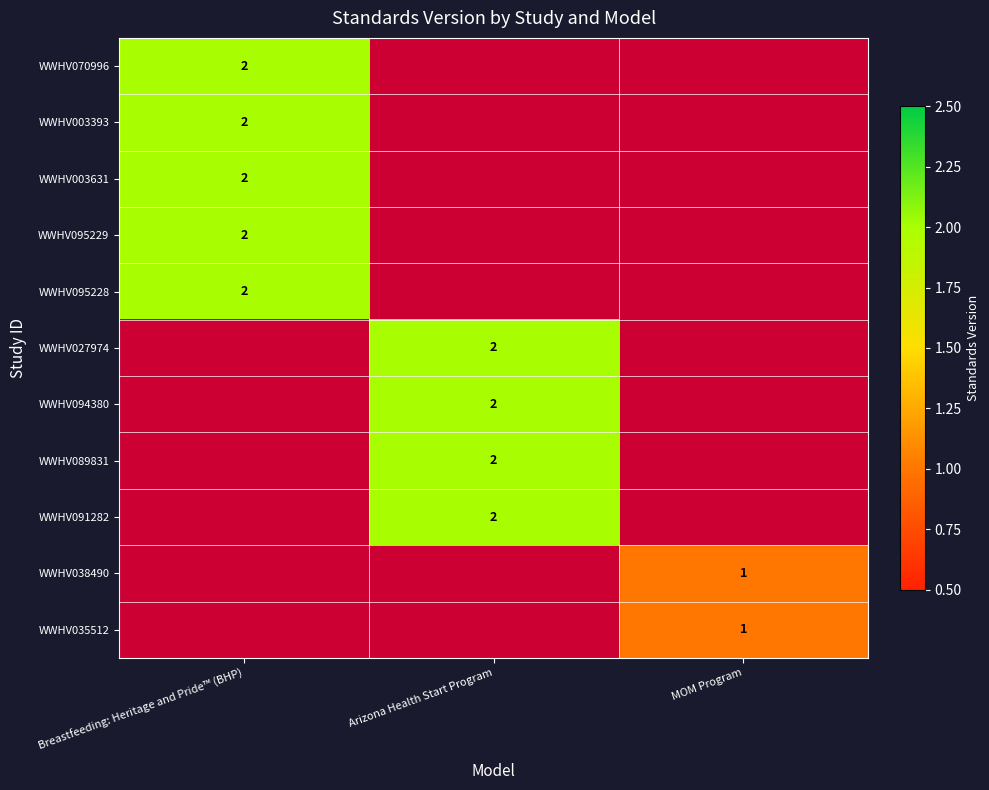

Is it true that WWHV095228 equals 0 at Breastfeeding: Heritage and Pride™ (BHP)?

False